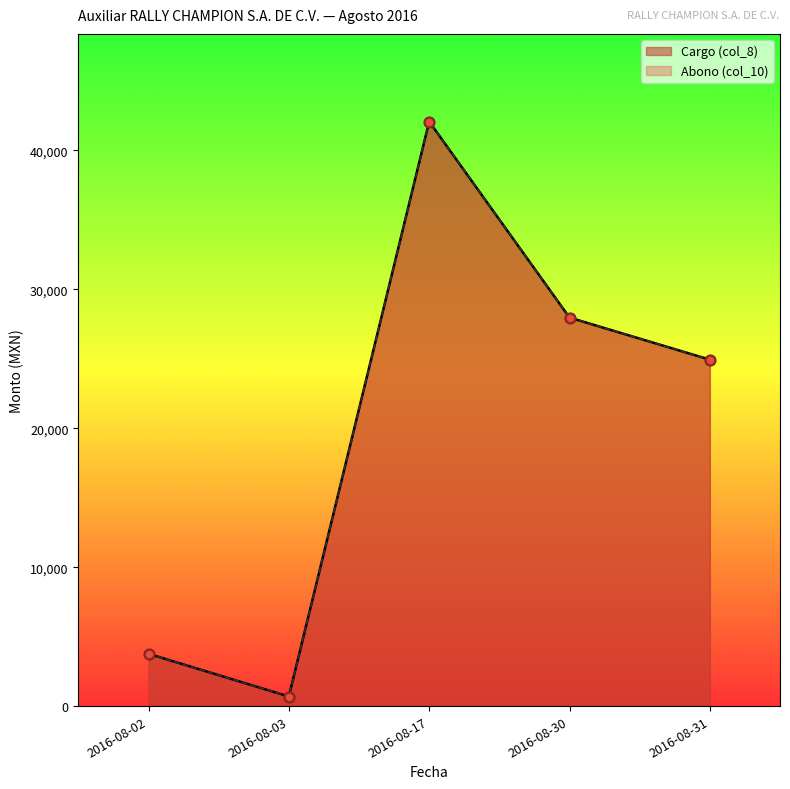

Which series has the largest total across all categories?

Cargo (col_8)